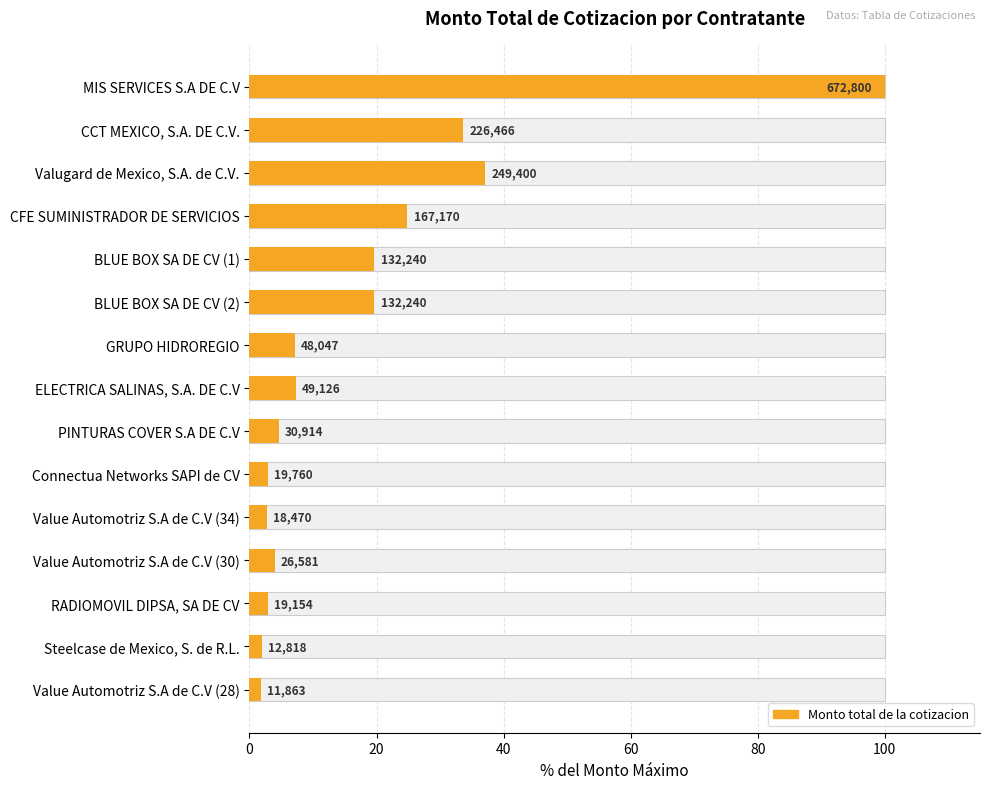

What is the average value?

18.0